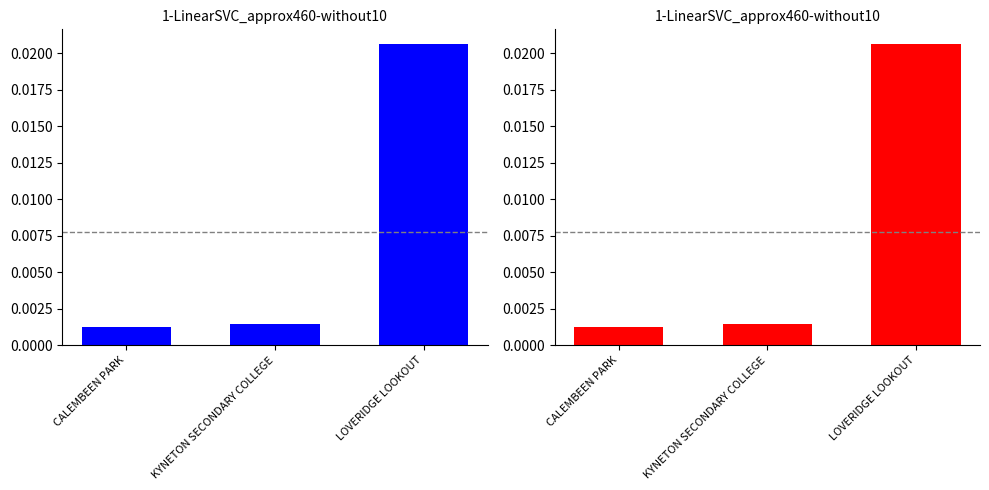

Does the chart contain stacked bars?

No